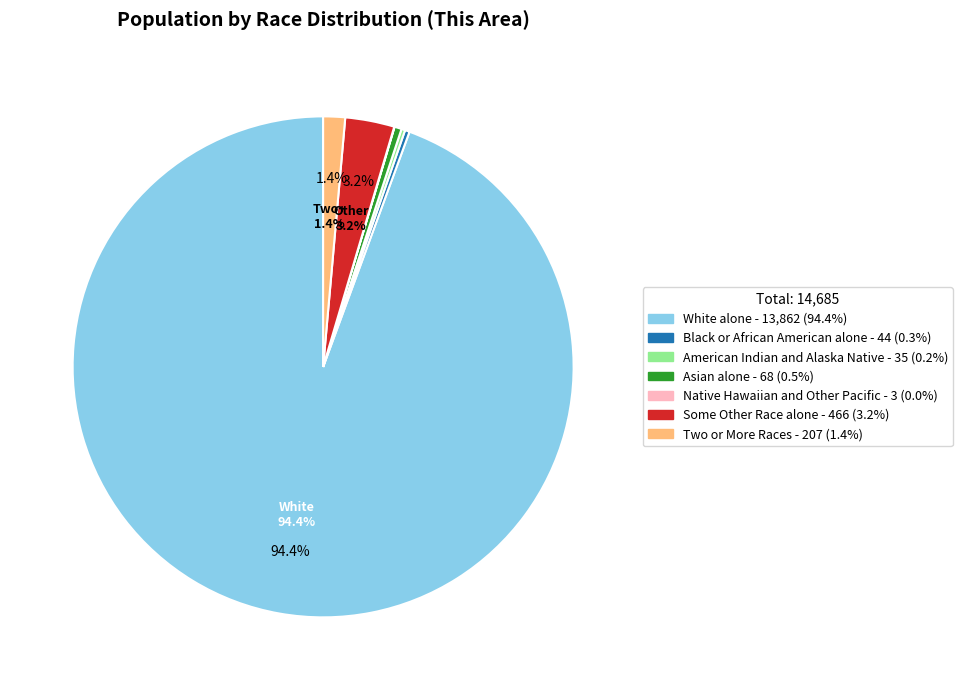

Do Black or African American alone - 44 (0.3%) and Asian alone - 68 (0.5%) together represent more than half of the pie?

No